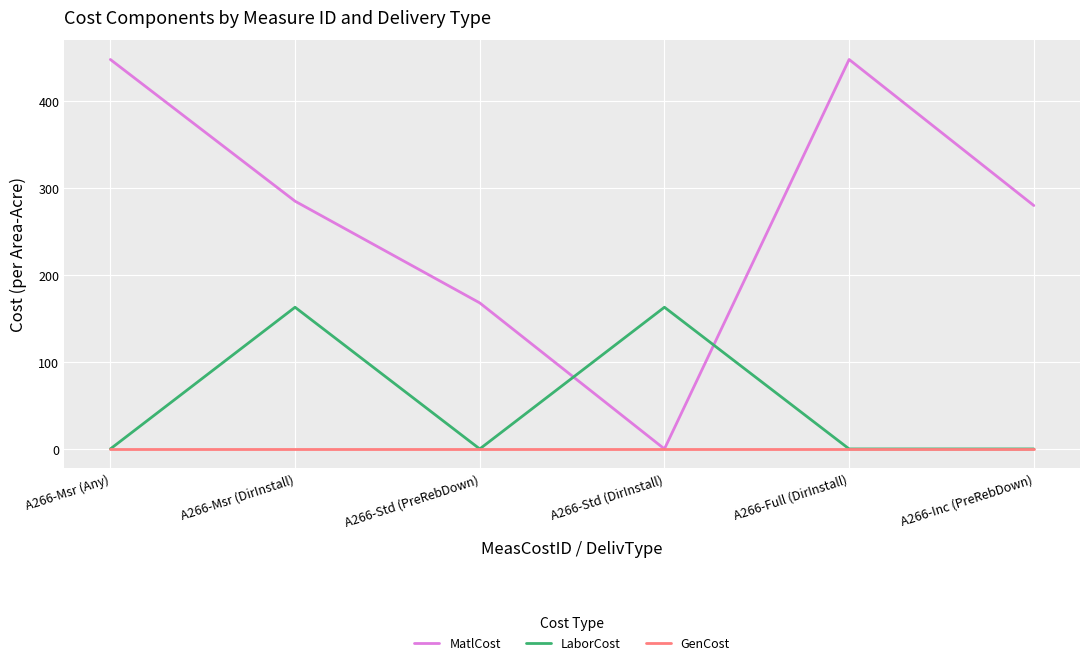

Where do MatlCost and LaborCost first cross each other?

A266-Std (PreRebDown) and A266-Std (DirInstall)